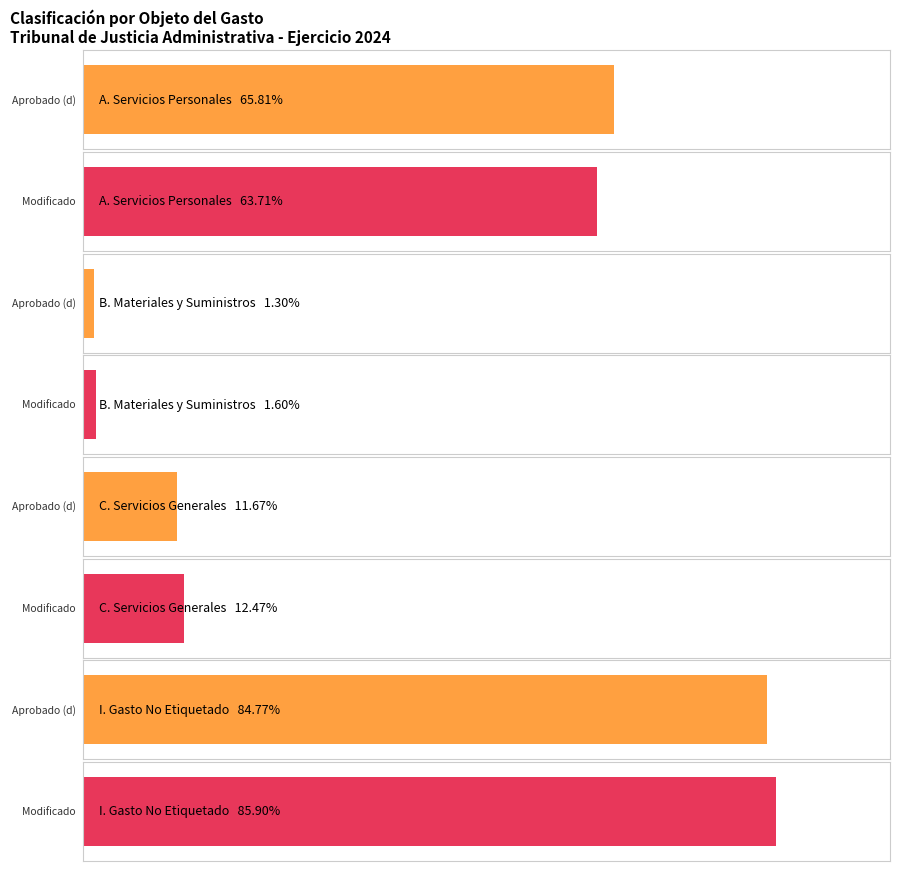

True or false: Aprobado has a value of 211933399.1 at I. Gasto No Etiquetado.

True